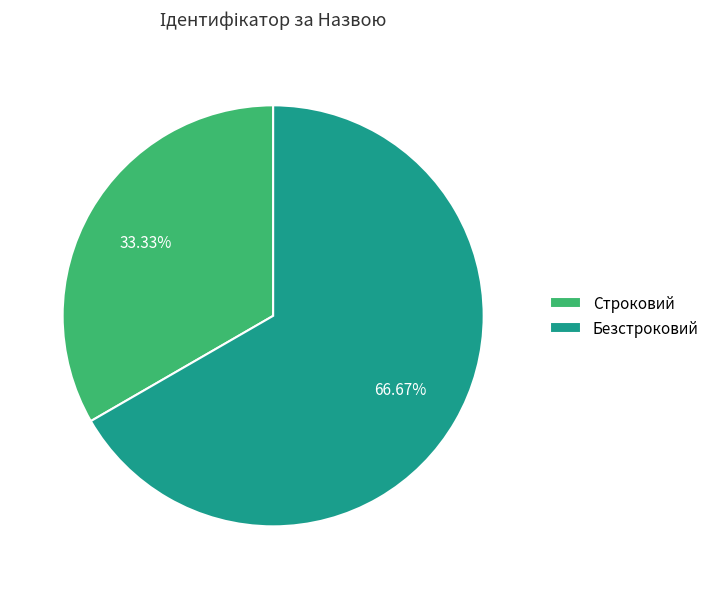

What is the ratio of the value at Строковий to the value at Безстроковий?

0.5